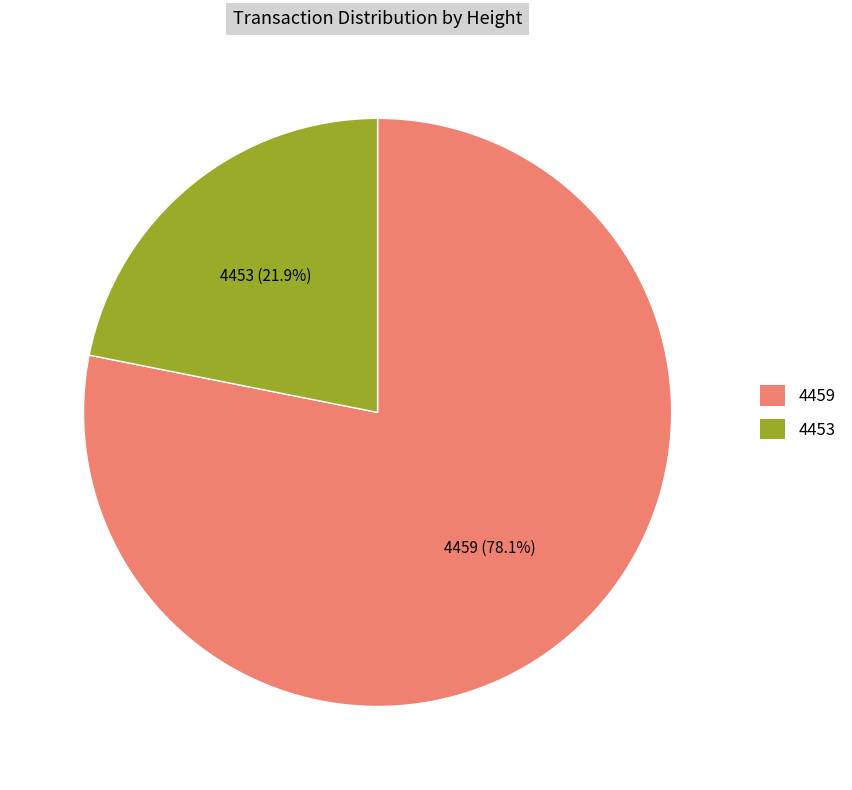

Count the number of slices in the pie.

2